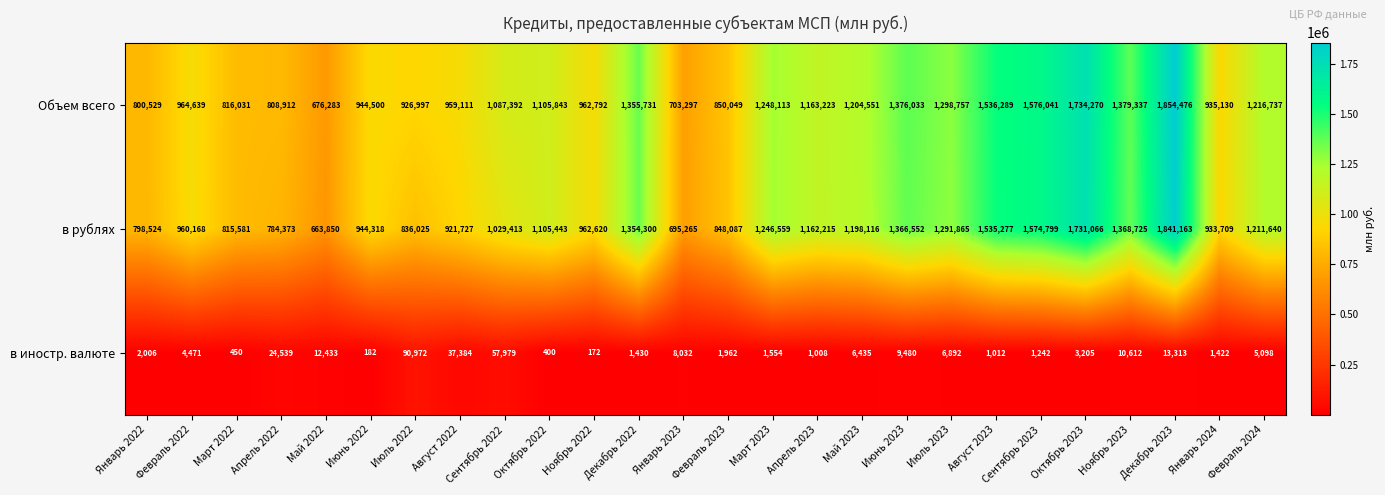

What is the difference between the second highest and second lowest values in the Объем всего series?

1030973